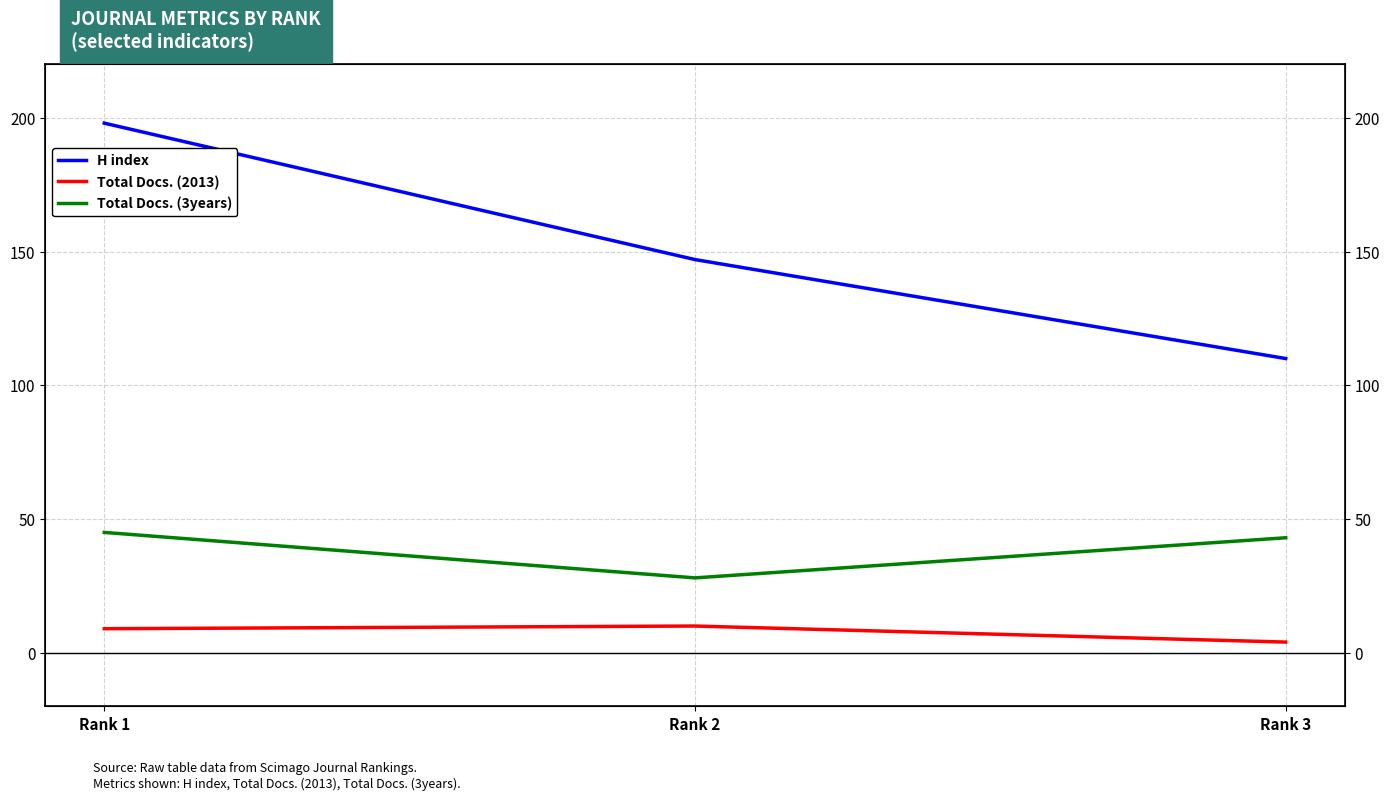

What is the total value across all series at Rank 1?

252